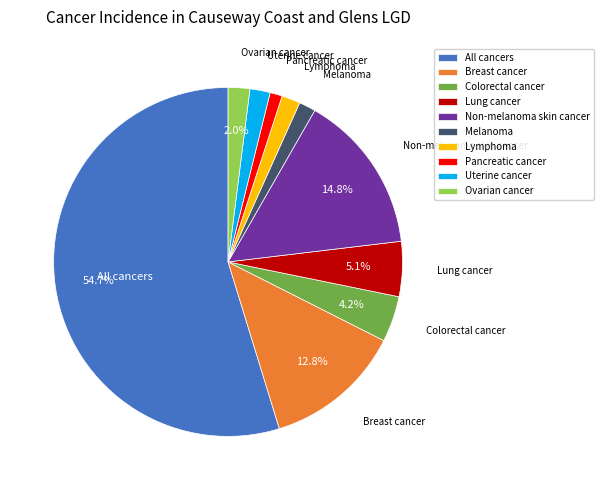

Which category has the biggest portion of the pie?

All cancers